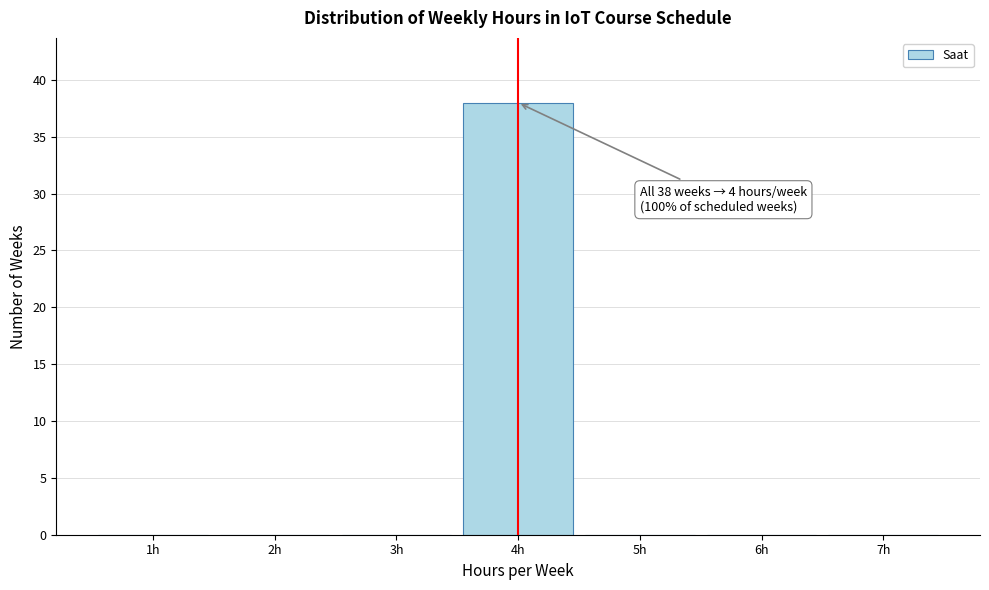

Over which range of the x-axis is the bar tallest?

3.5 to 4.5